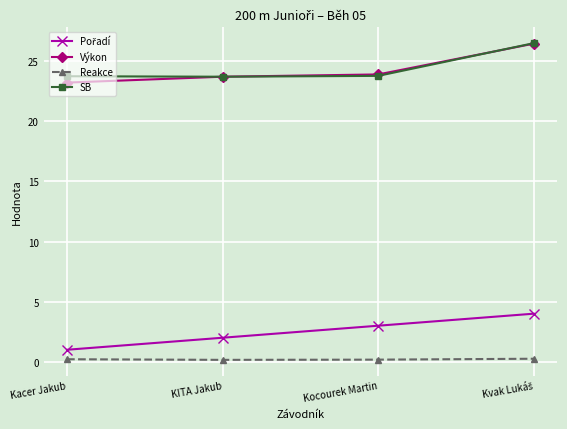

What is the smallest value displayed?

0.2